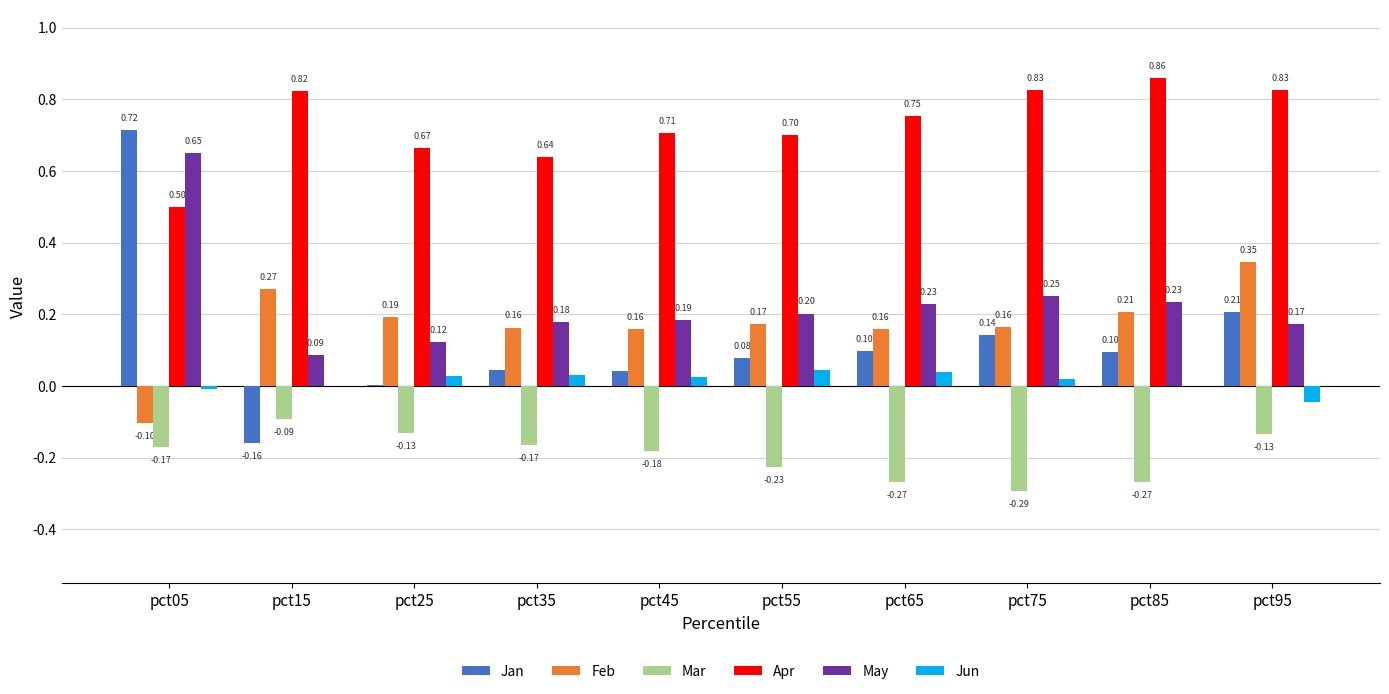

What is the sum of the Mar values at pct95 and pct55?

-0.4